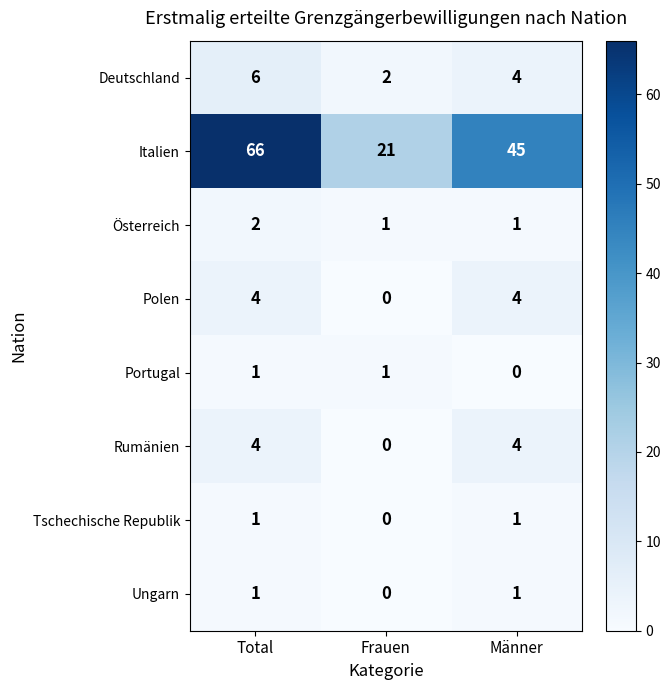

What is the difference between the Polen values at Frauen and Männer?

4